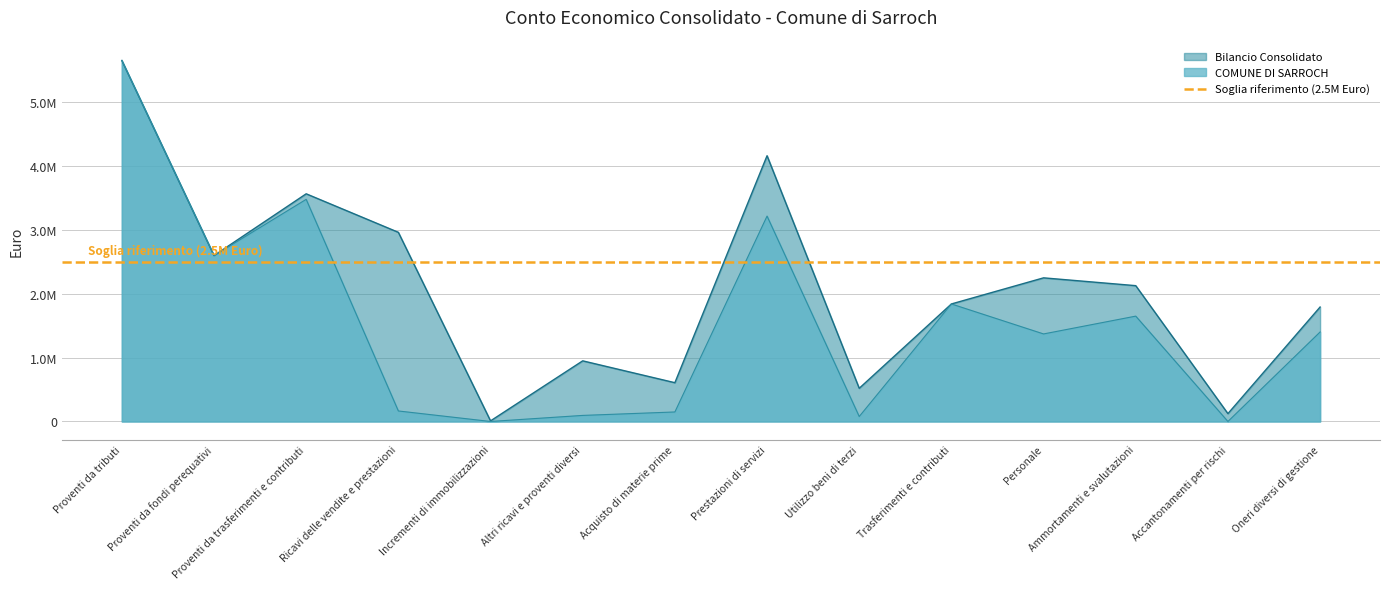

Is it true that COMUNE DI SARROCH equals 3212695.3 at Prestazioni di servizi?

True